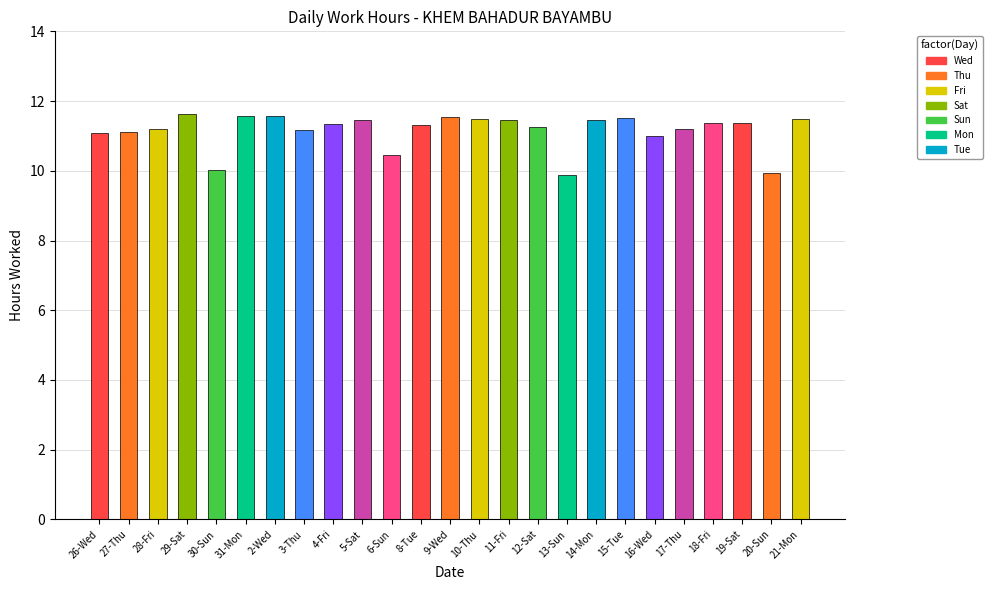

The value at 5-Sat is 11.5. True or false?

True